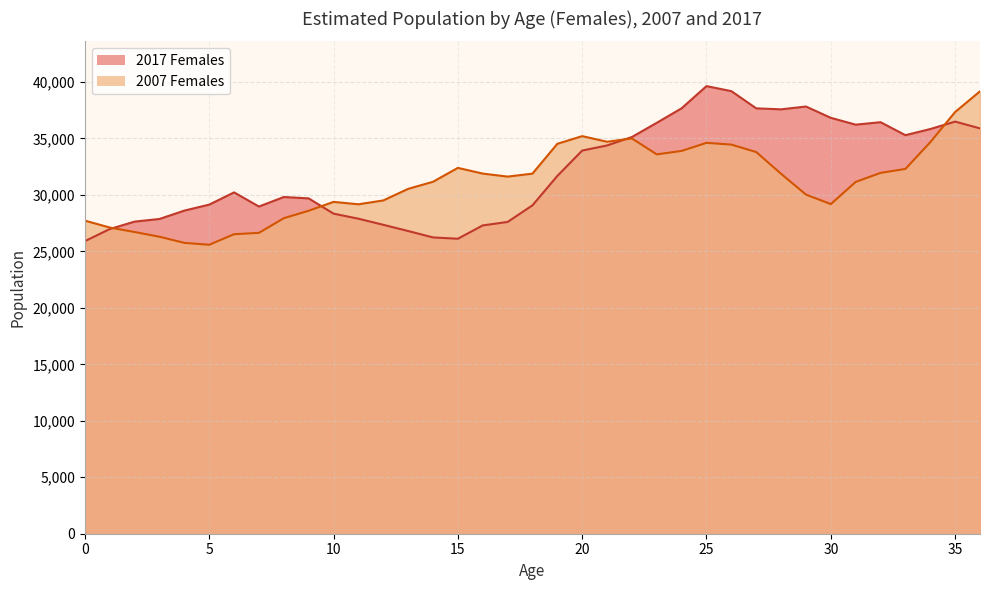

How many values in the 2007 Females series exceed 31618?

18